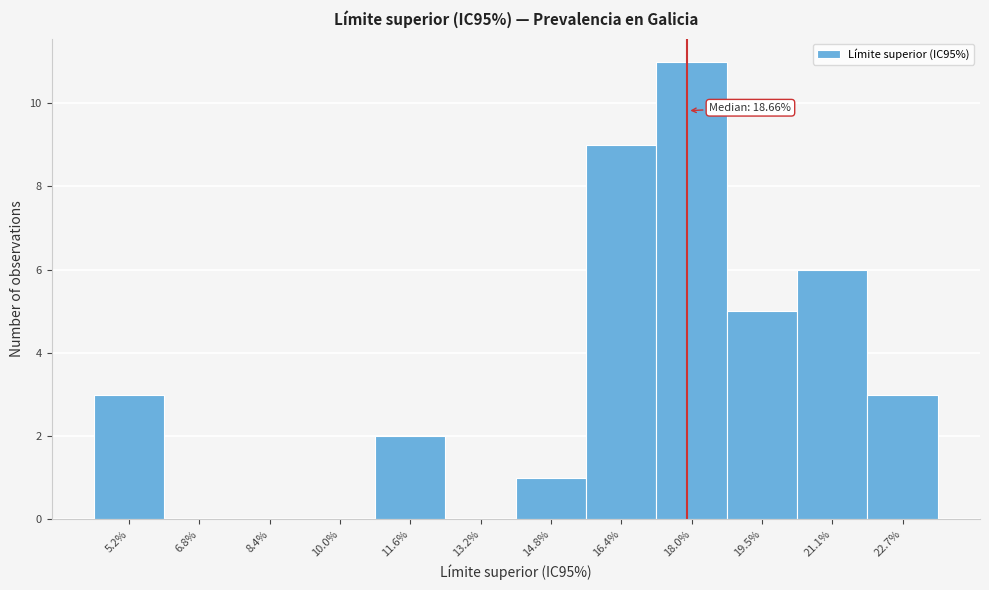

Reading left to right, what are all the values shown in this chart?

5.2%=3	6.8%=0	8.4%=0	10.0%=0	11.6%=2	13.2%=0	14.8%=1	16.4%=9	18.0%=11	19.5%=5	21.1%=6	22.7%=3